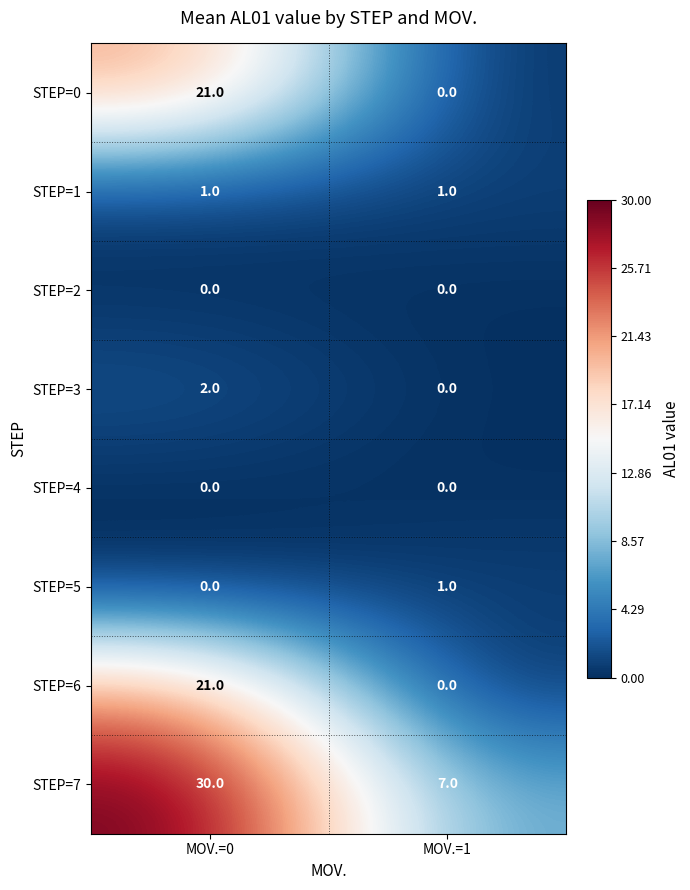

True or false: STEP=7 has a value of 7 at MOV.=1.

True